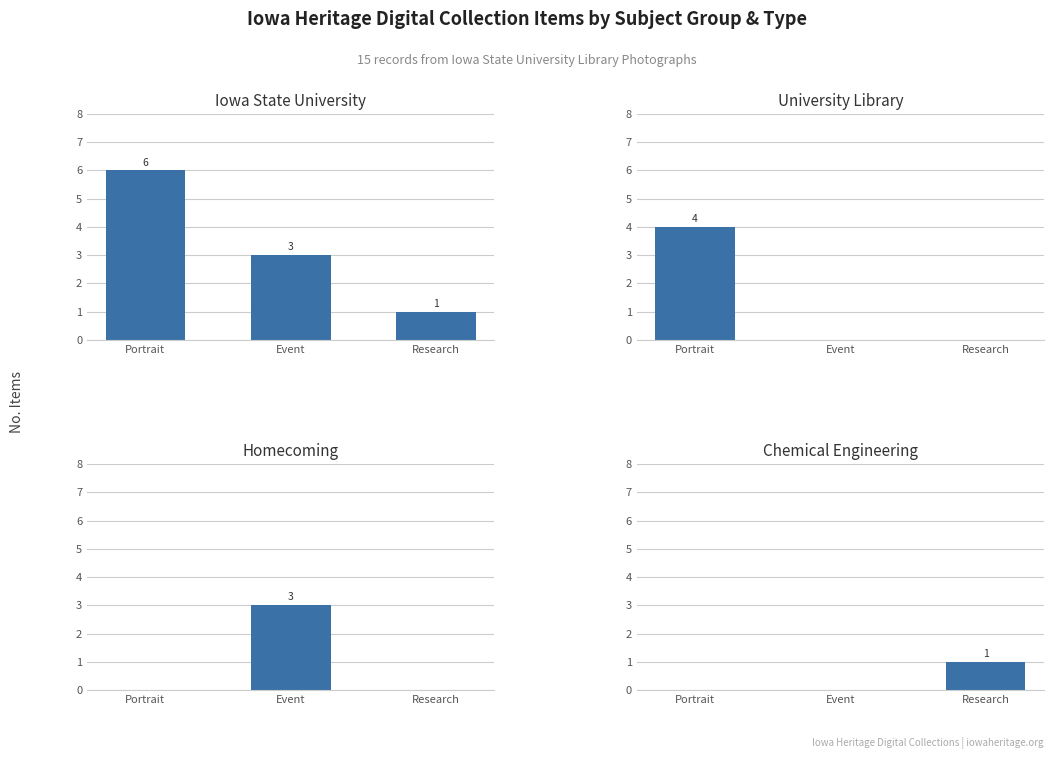

Reading right to left, list all the values displayed in this chart.

Iowa State University: 1	3	6
University Library: 0	0	4
Homecoming: 0	3	0
Chemical Engineering: 1	0	0